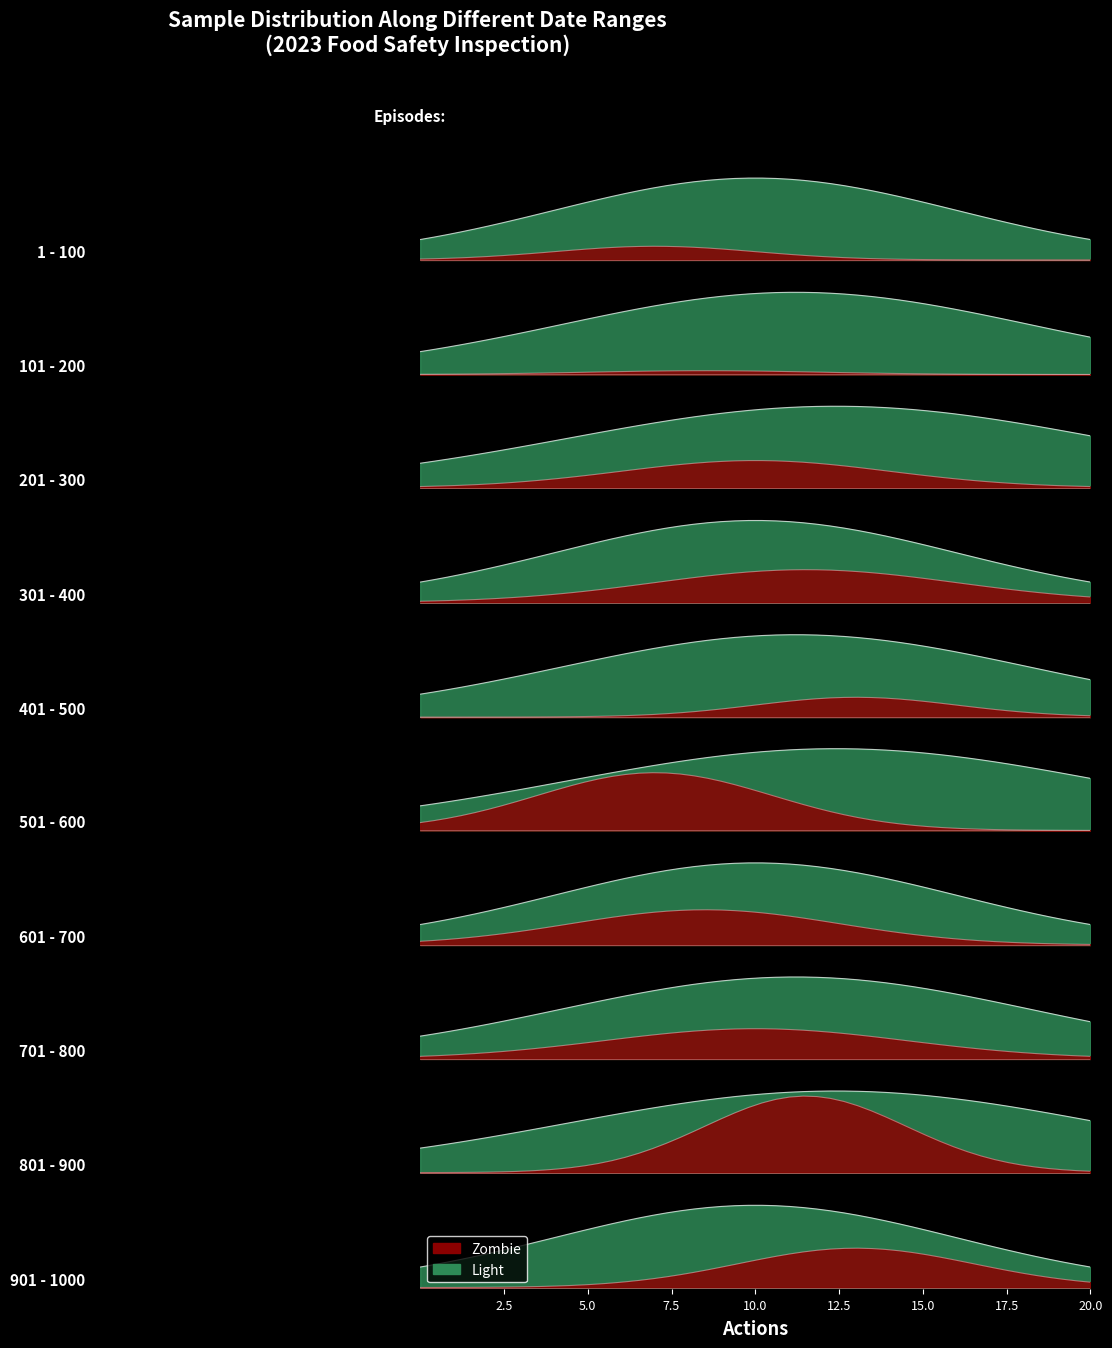

Rank the series by their average value, from lowest to highest.

Zombie, Light